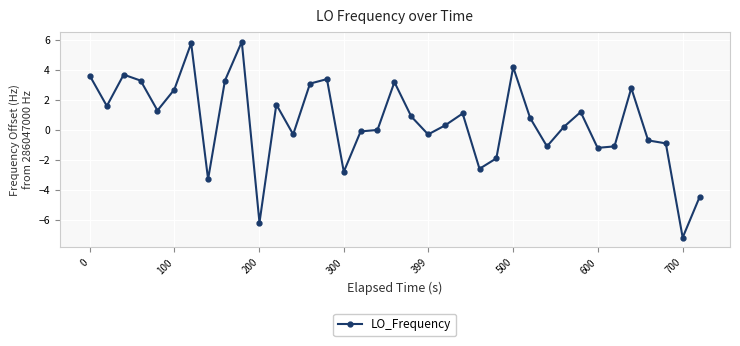

What is the greatest value displayed?

5.9